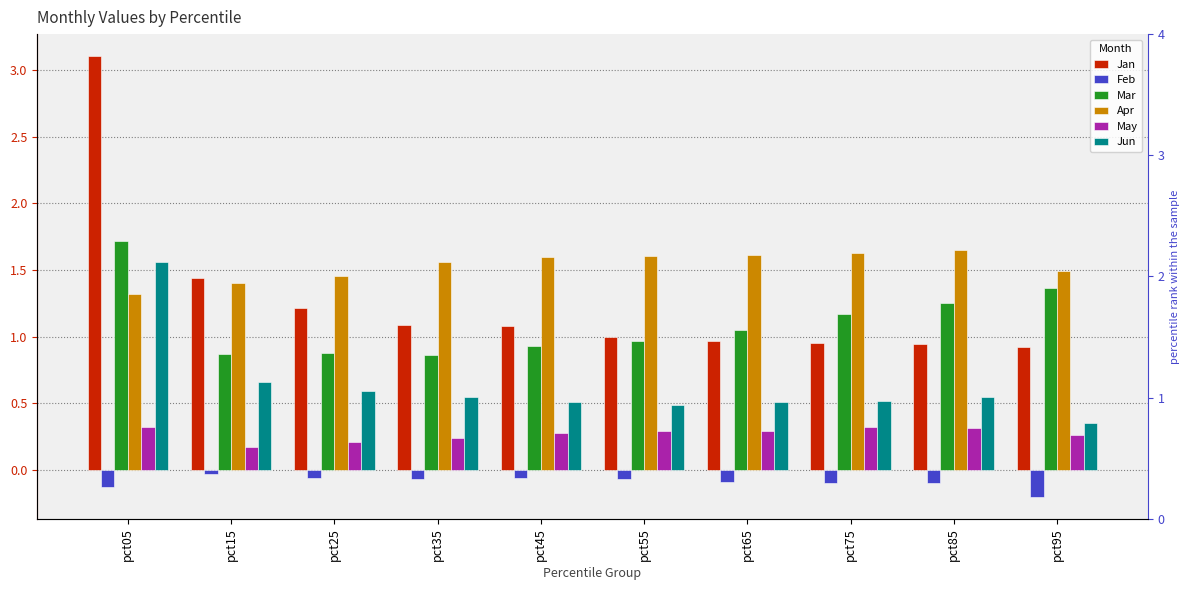

The value of Apr at pct55 is 2.5. True or false?

False